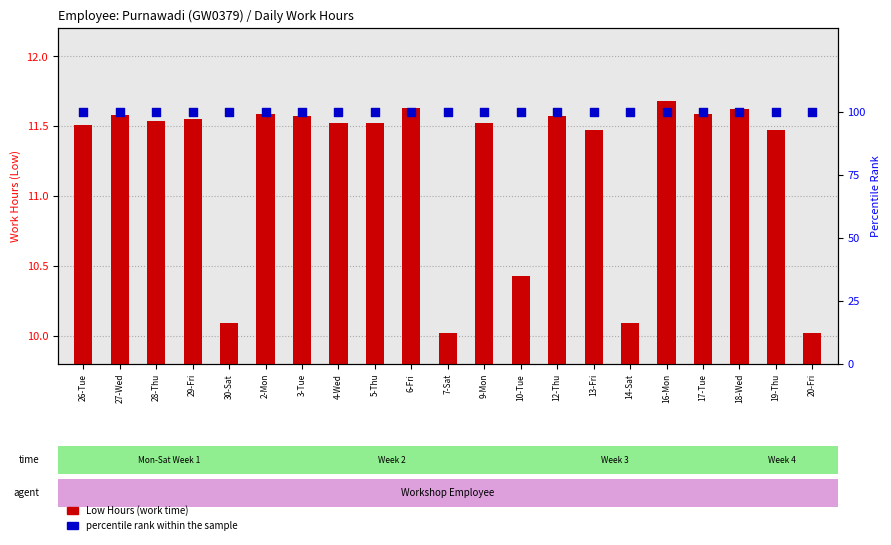

Which series reaches the maximum Y coordinate?

percentile rank within the sample